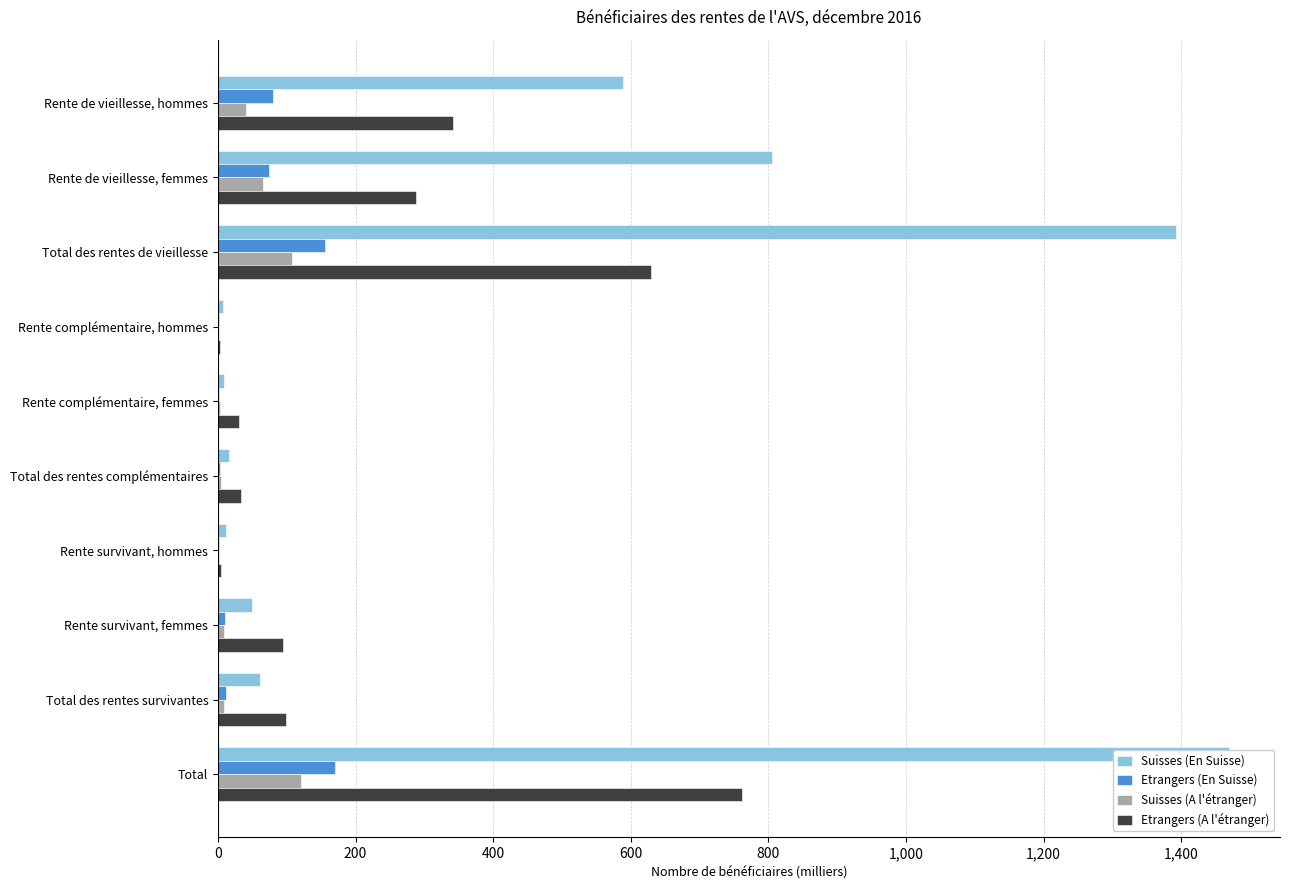

At how many categories does at least one series exceed 523?

4